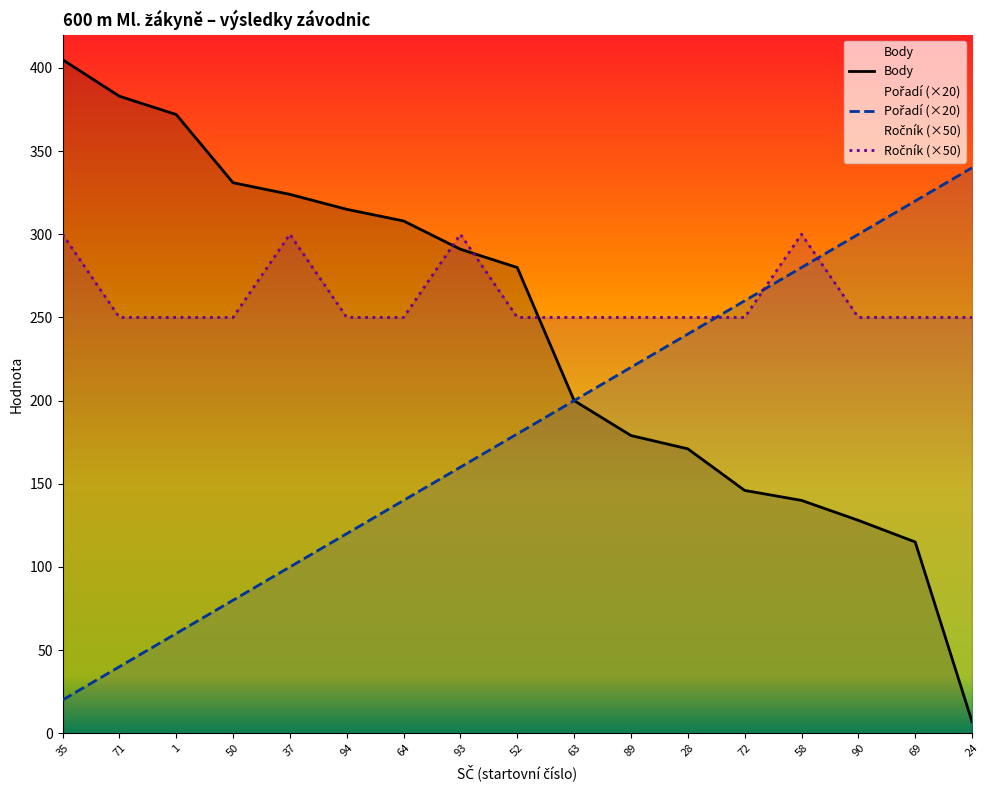

At which category is the sum across all series the highest?

93